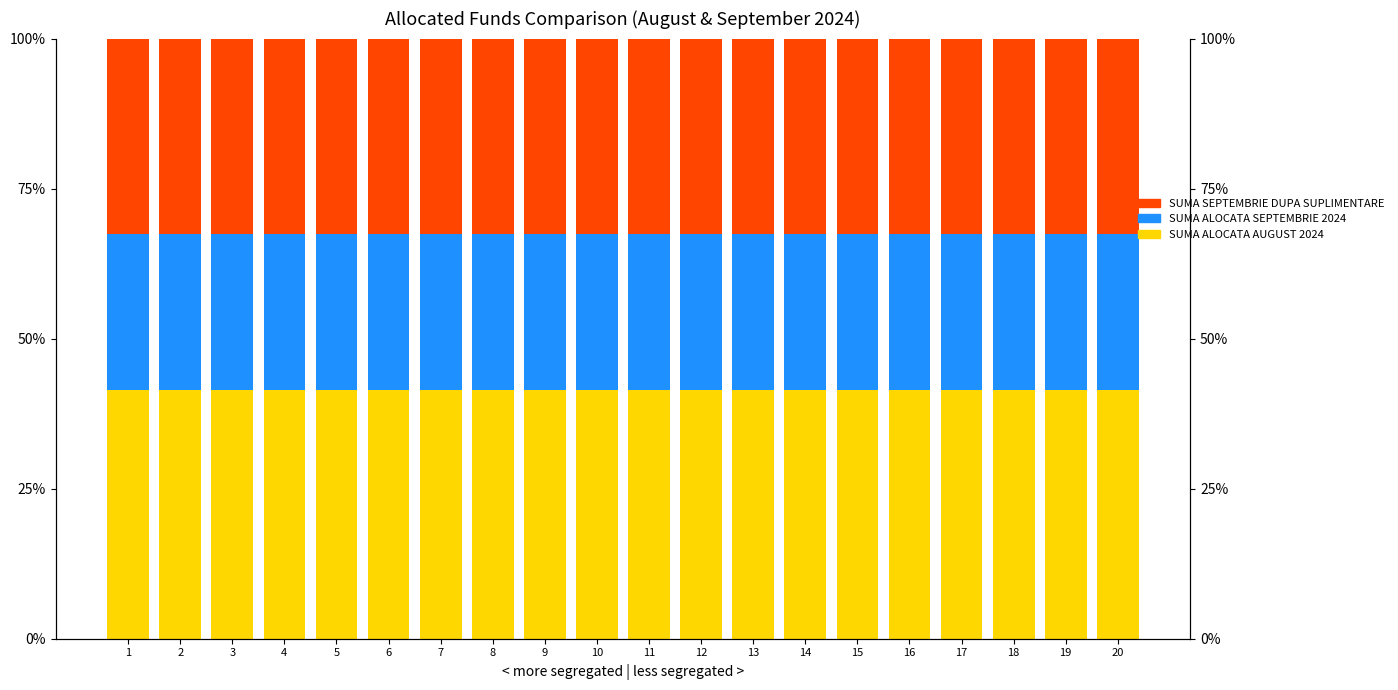

How many categories are shown in the chart?

20